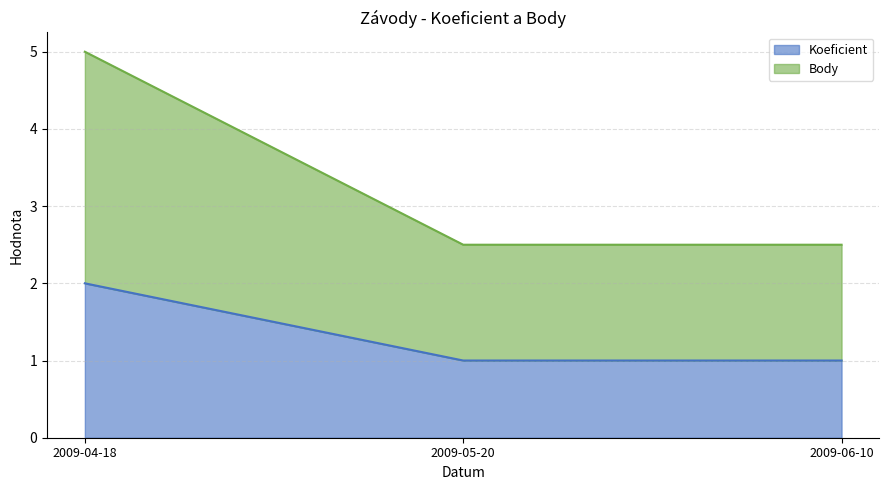

The value of Koeficient at 2009-05-20 is 0.8. True or false?

False